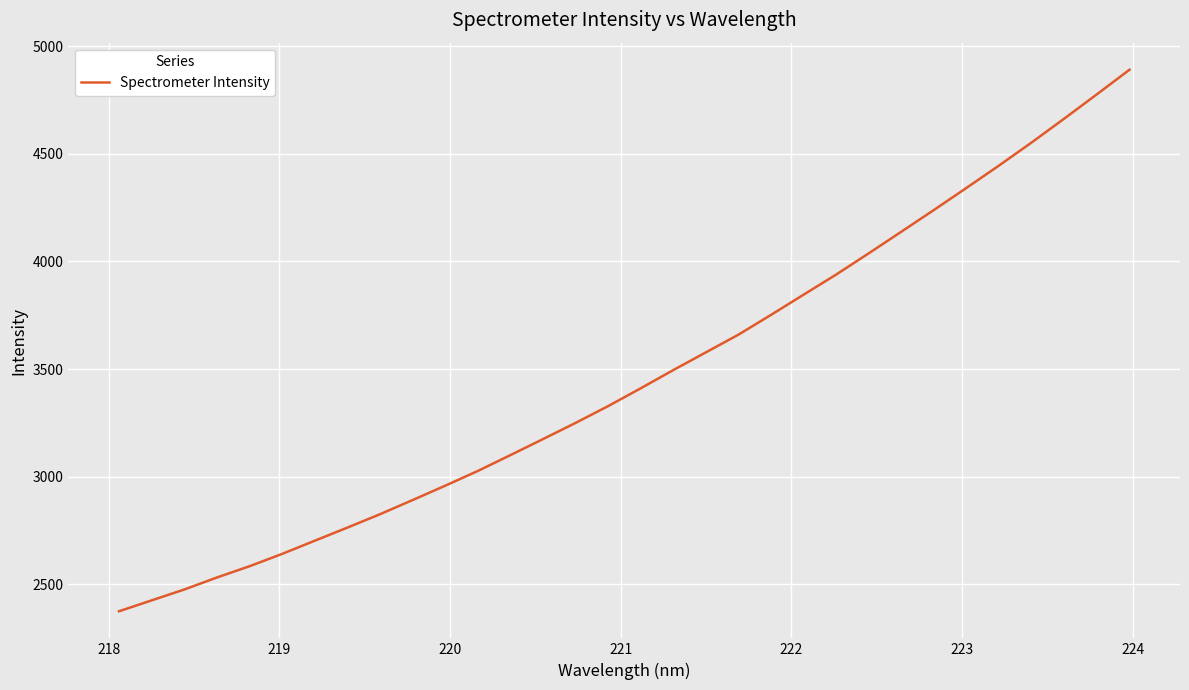

What is the difference between the maximum and minimum values?

2514.9